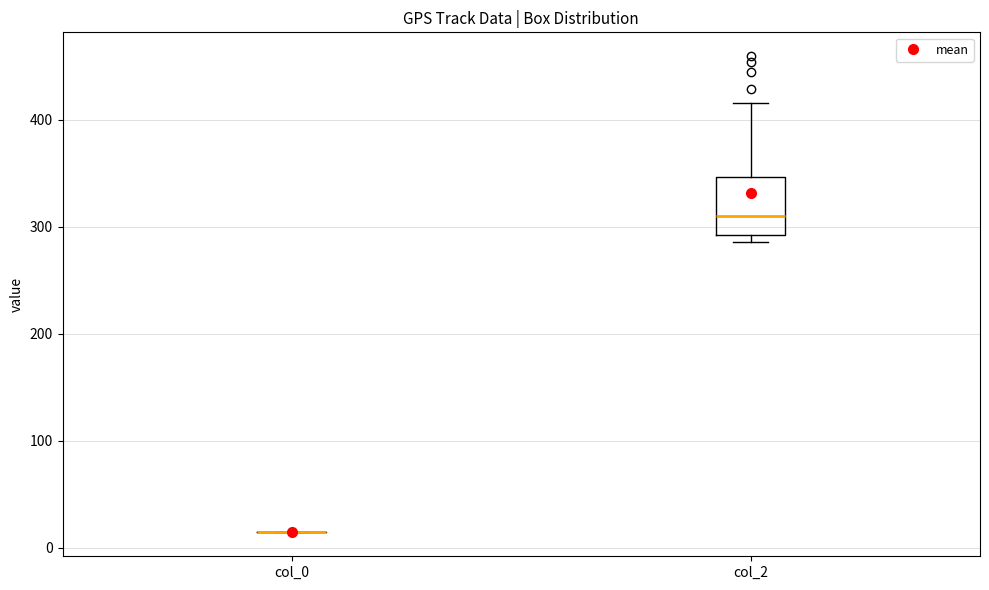

Reading left to right, transcribe this box plot: for each box, give where its median line is, the range the box spans, and where its two whiskers end, as read against the y-axis. The values are not printed on the chart, so give them approximately, as read against the axis.

col_0: box collapsed to a line at 10, whiskers 10 to 10
col_2: median 310, box 290 to 350, whiskers 290 (just below the box's lower edge) to 420